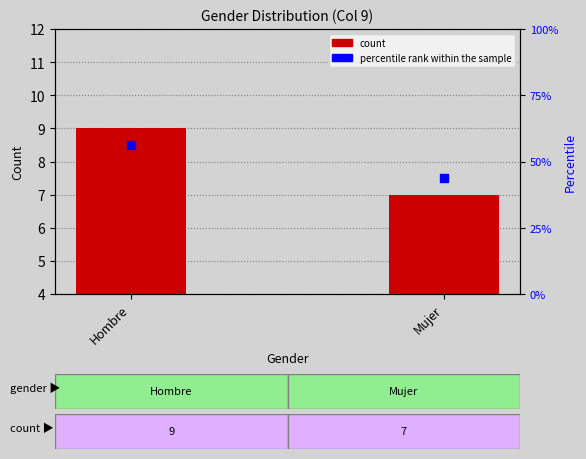

Which series has the widest spread of Y values?

percentile rank within the sample